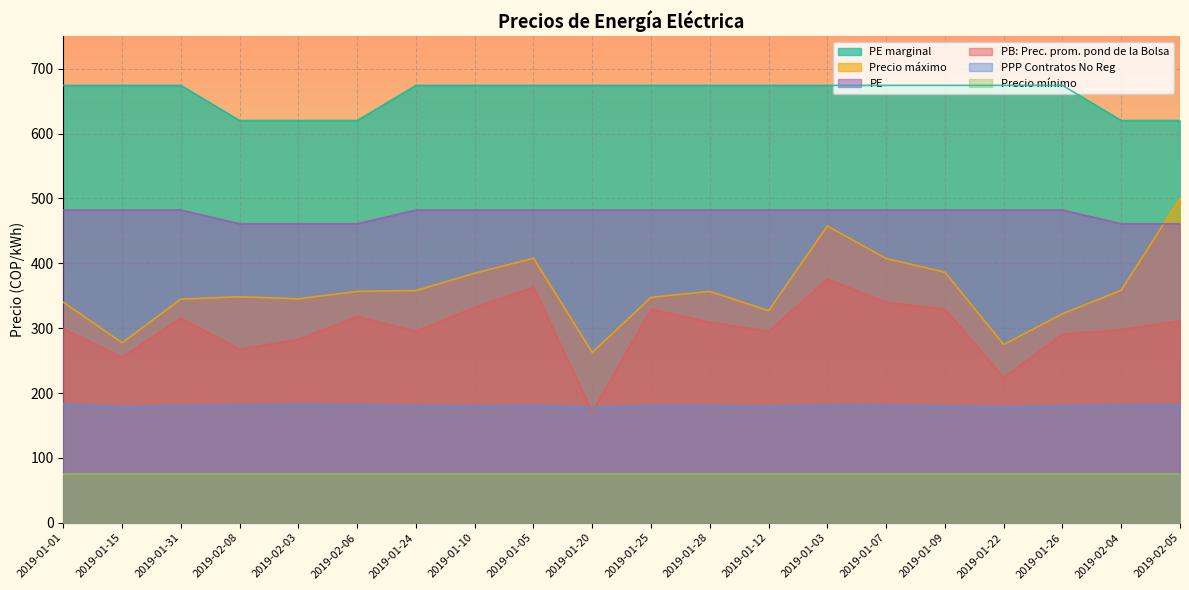

How many lines are shown in the chart?

6